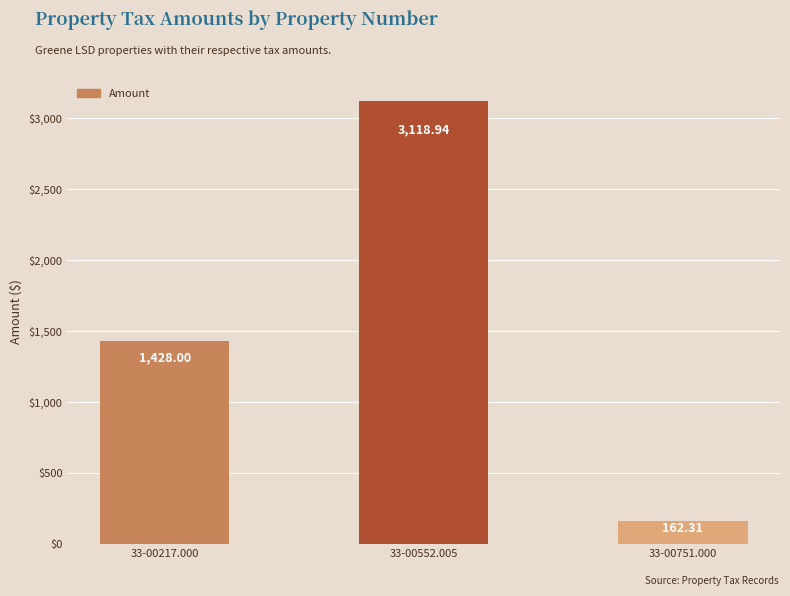

What is the sum of the values at 33-00217.000 and 33-00552.005?

4546.9